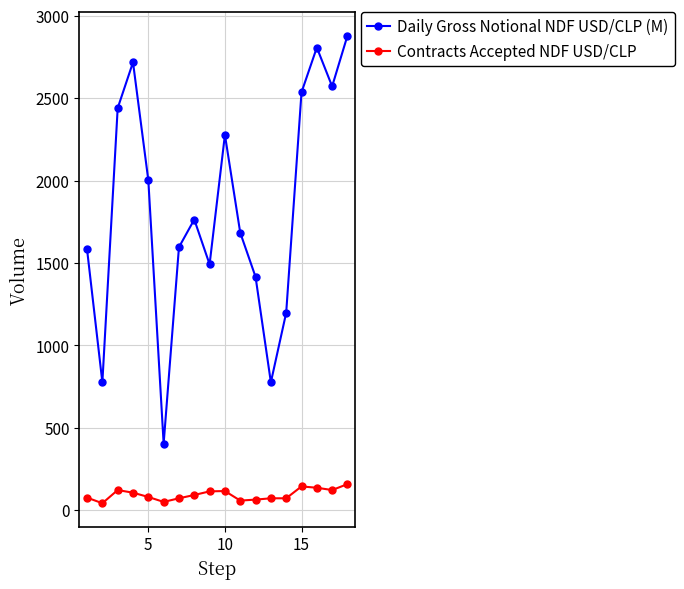

Which series has the largest total across all categories?

Daily Gross Notional NDF USD/CLP (M)